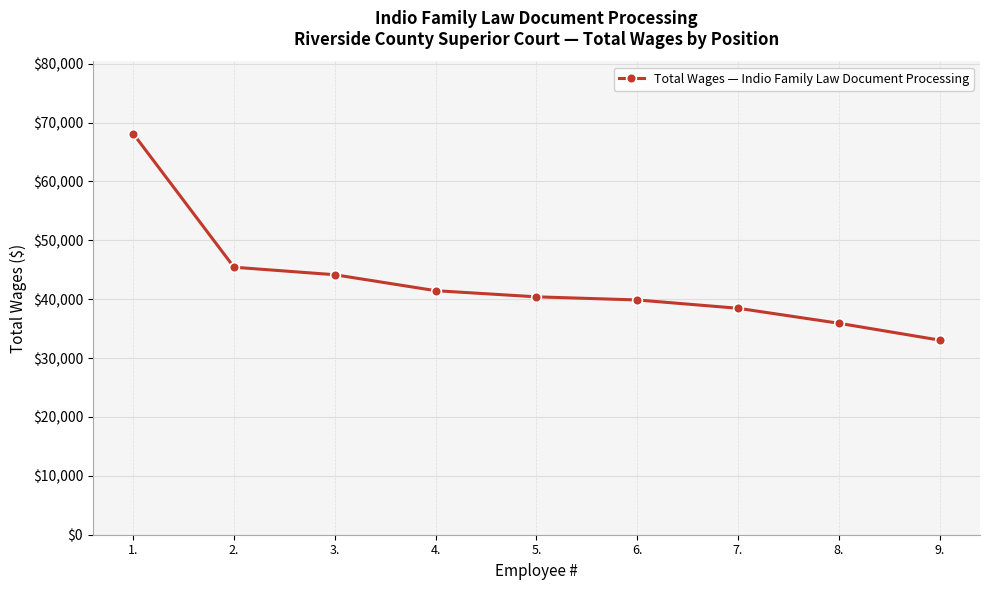

What is the maximum value shown in the chart?

68106